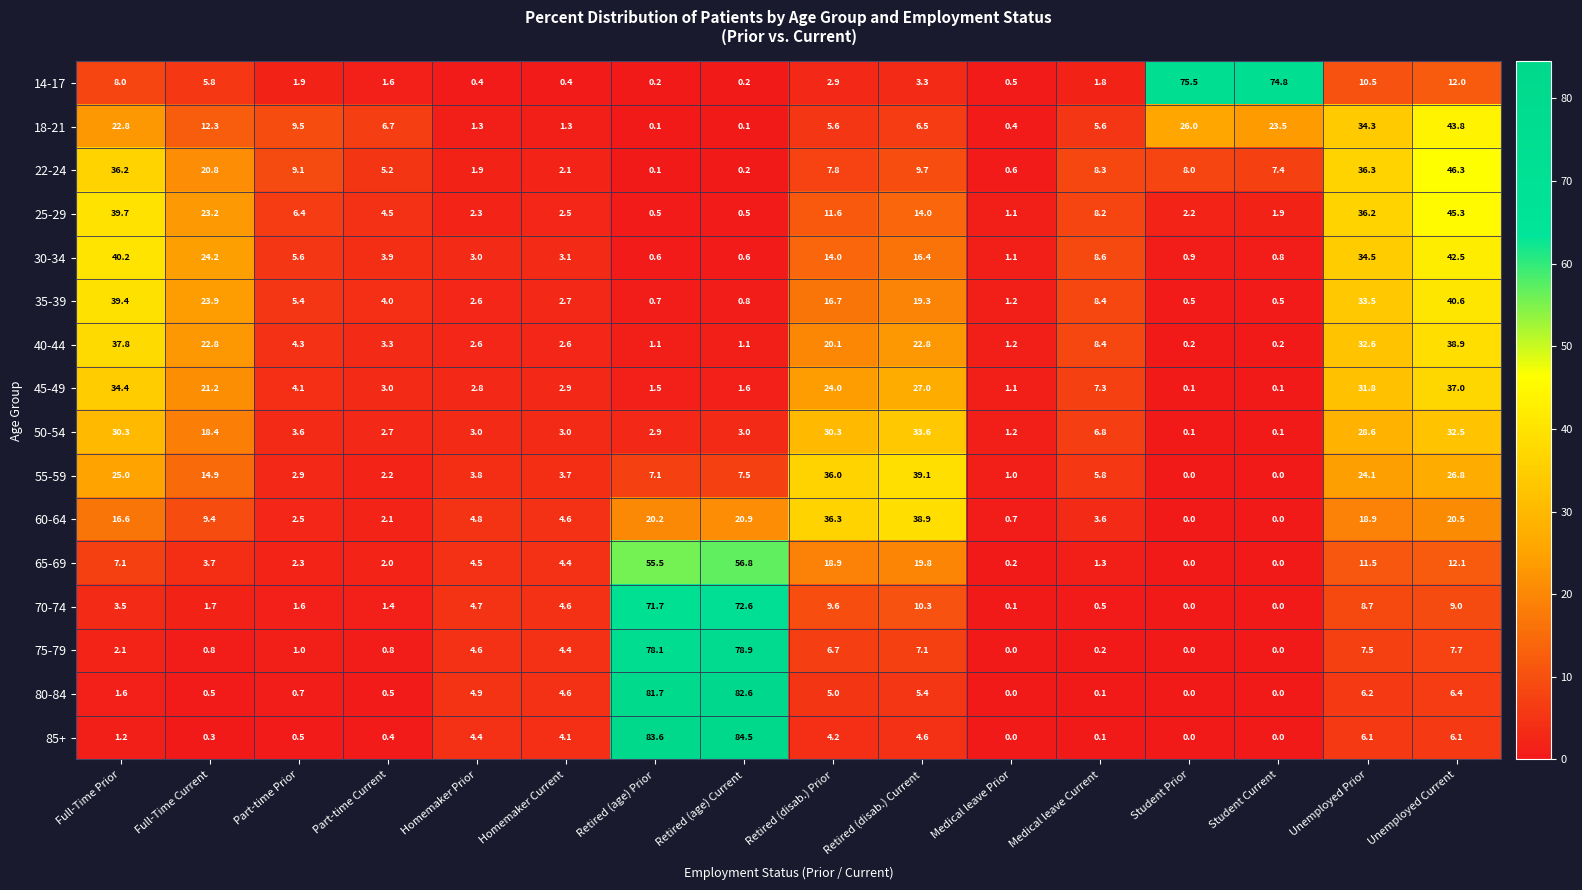

What is the difference between the 40-44 values at Retired (age) Current and Unemployed Current?

37.8